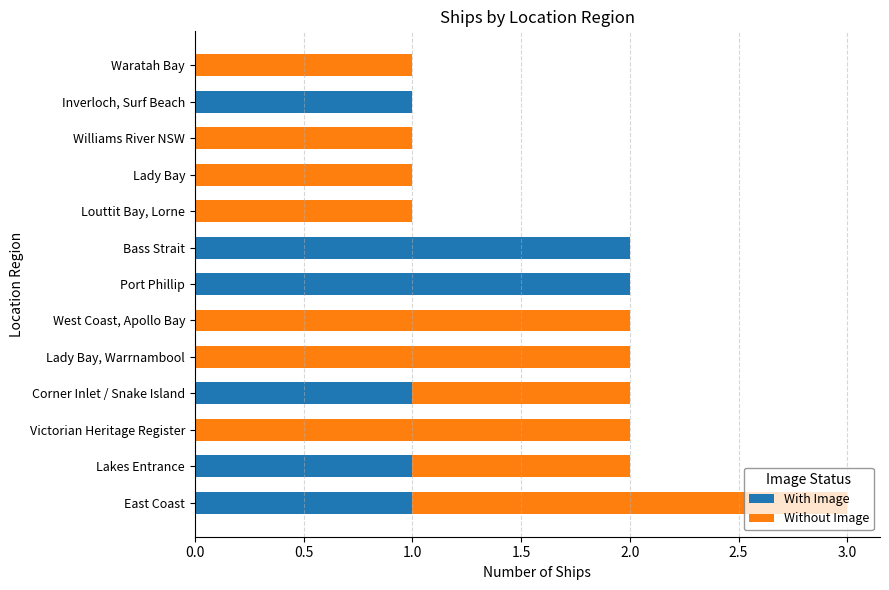

Is it true that With Image equals -1 at Lady Bay, Warrnambool?

False